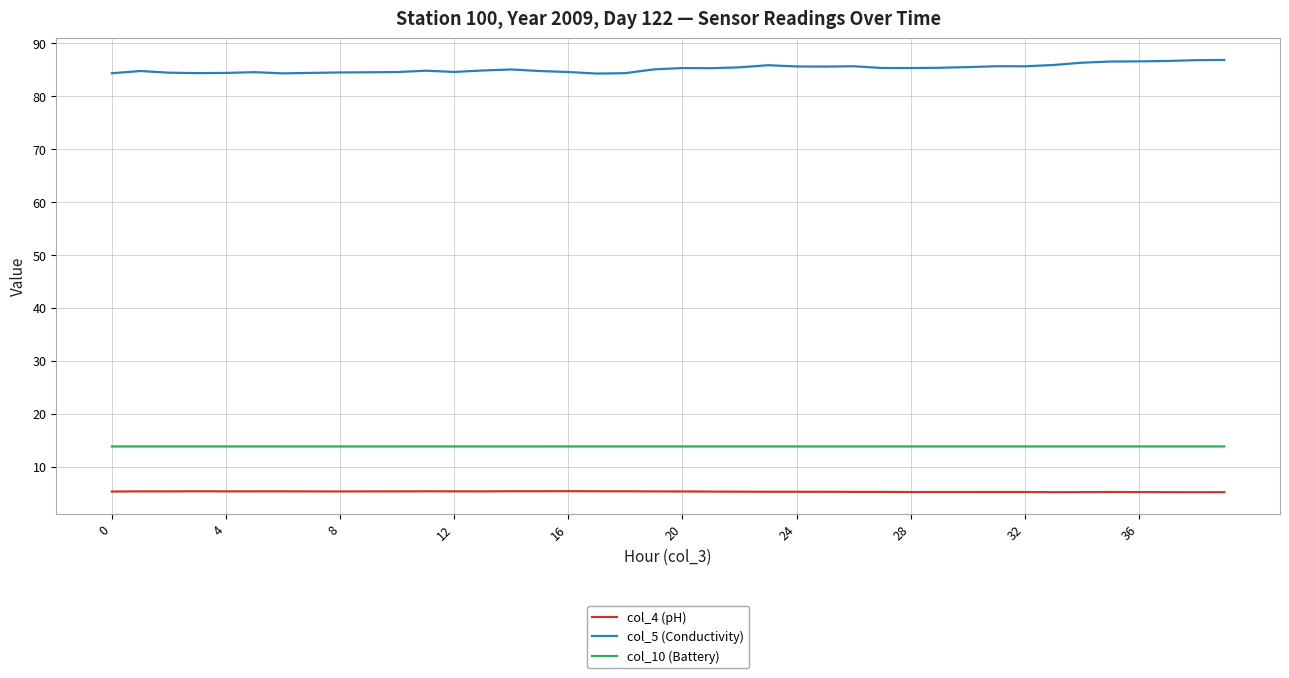

Which series has the largest total across all categories?

col_5 (Conductivity)